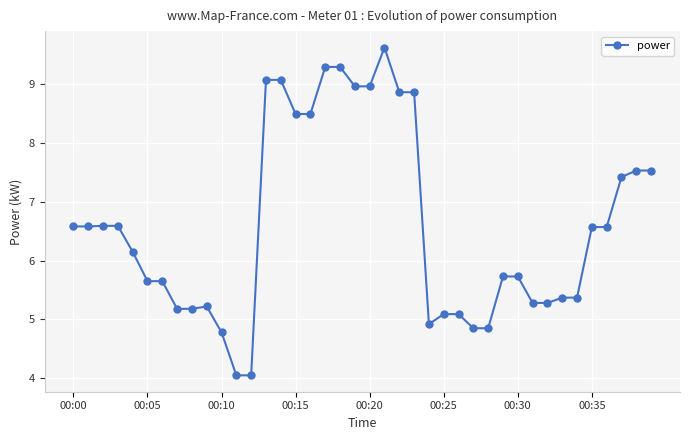

What is the value of the 10th point from the left?

5.2